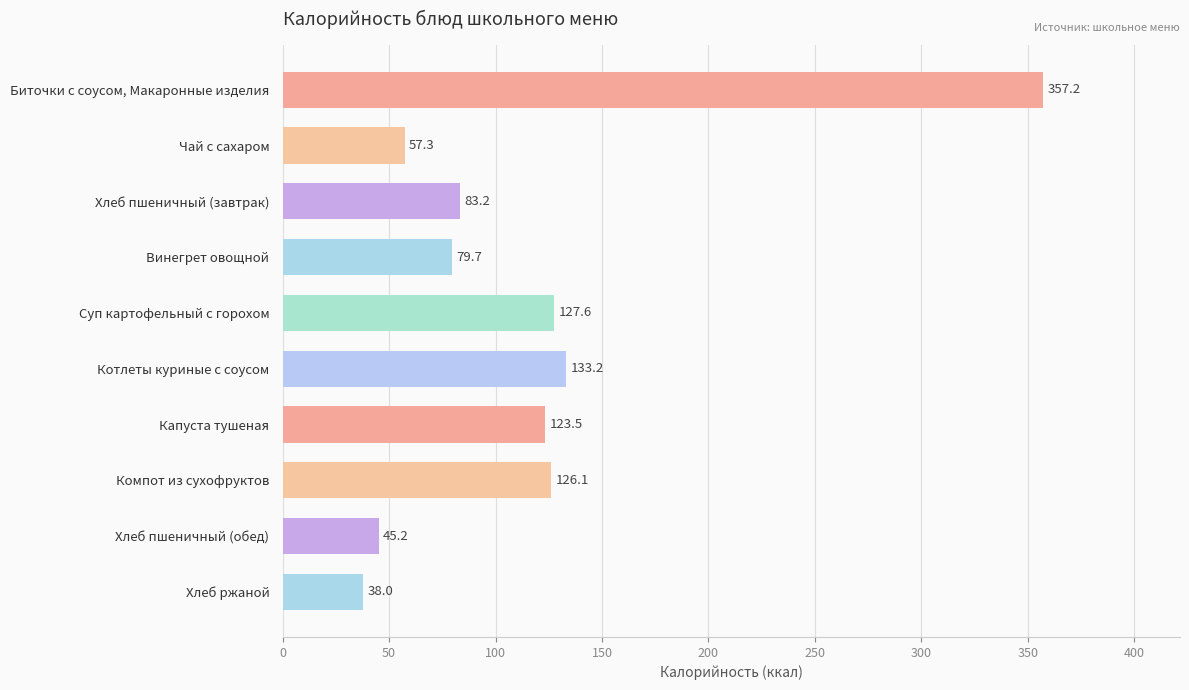

The chart shows a value of 82.0 at Капуста тушеная. True or false?

False